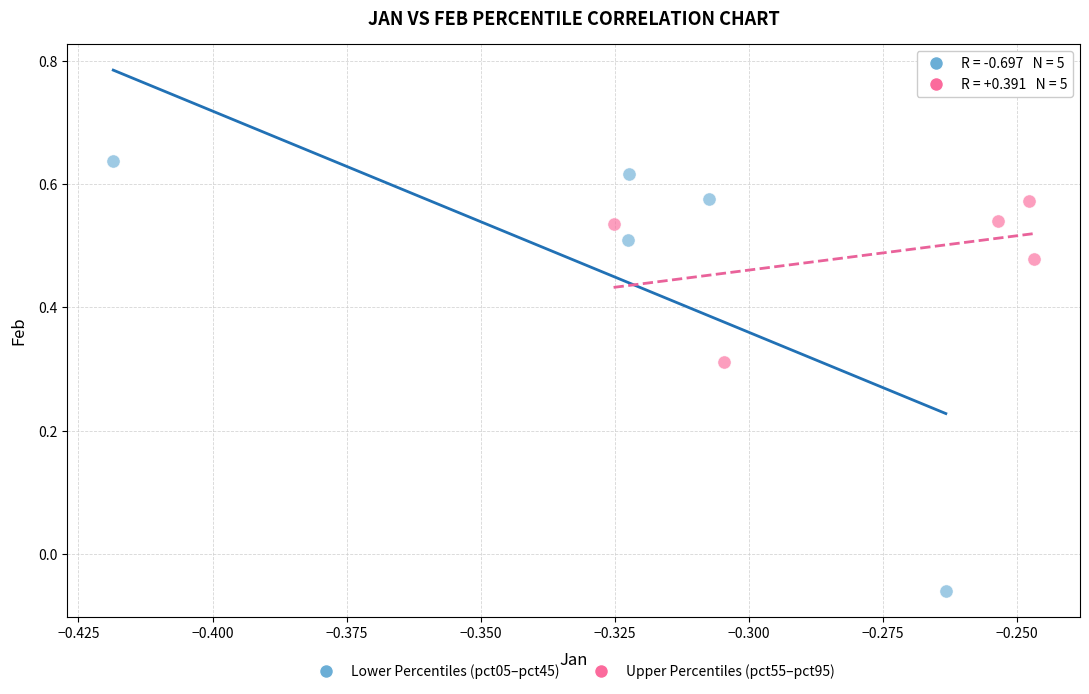

Which series contains the lowest Y value?

Lower Percentiles (pct05–pct45)